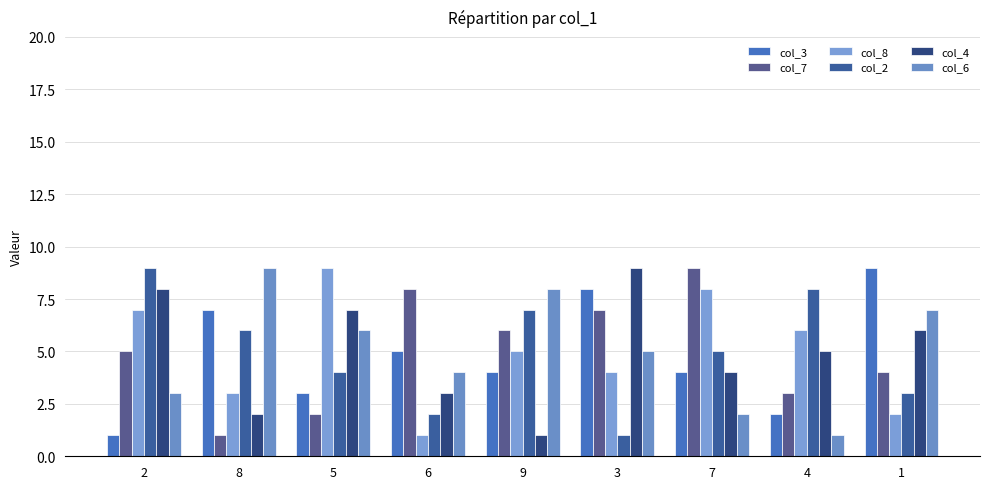

At which label is col_2 closest to 5?

7